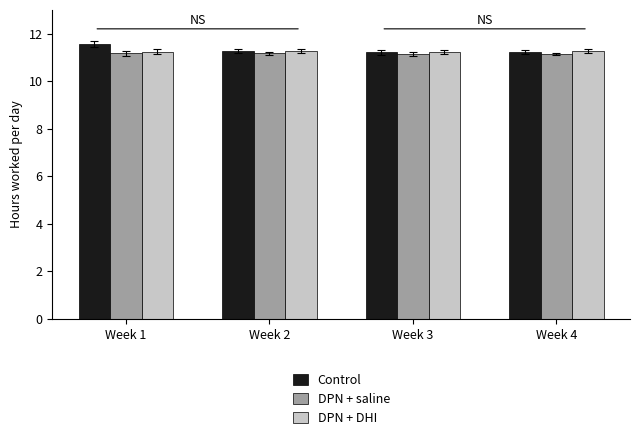

The DPN + DHI series shows 11.2 at Week 3. True or false?

True